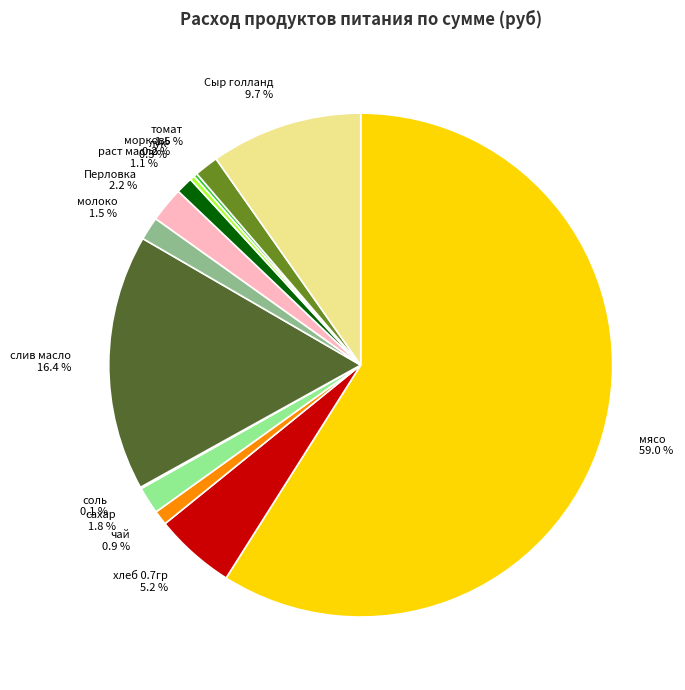

Is there any slice that represents more than half of the pie?

Yes